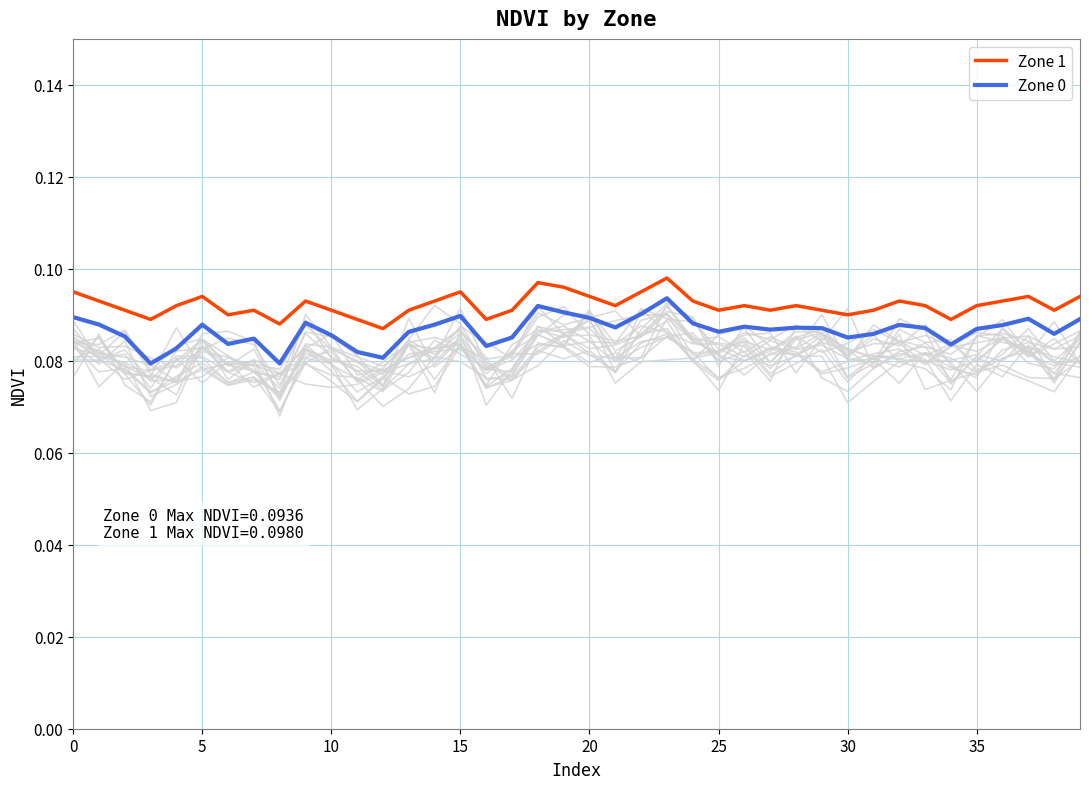

List the series in order of their peak value, lowest first.

Zone 0, Zone 1